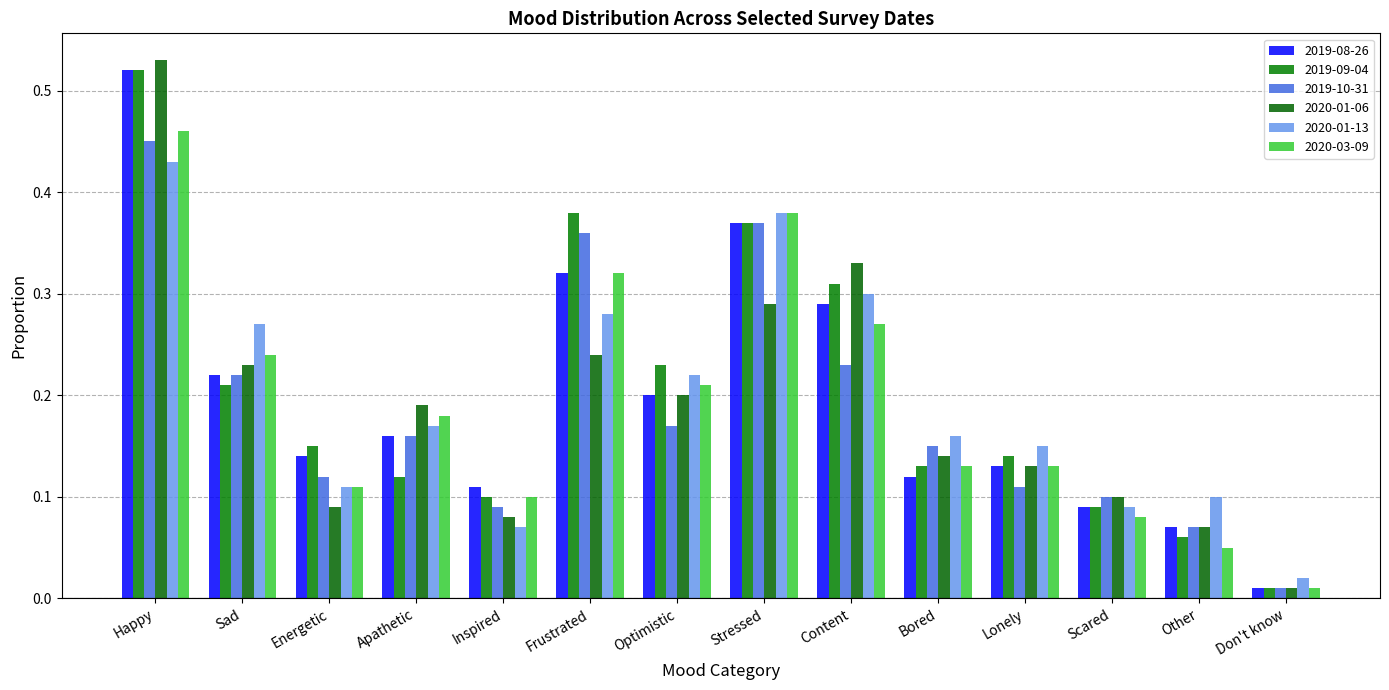

What is the sum of the 2020-03-09 values at Lonely and Scared?

0.2